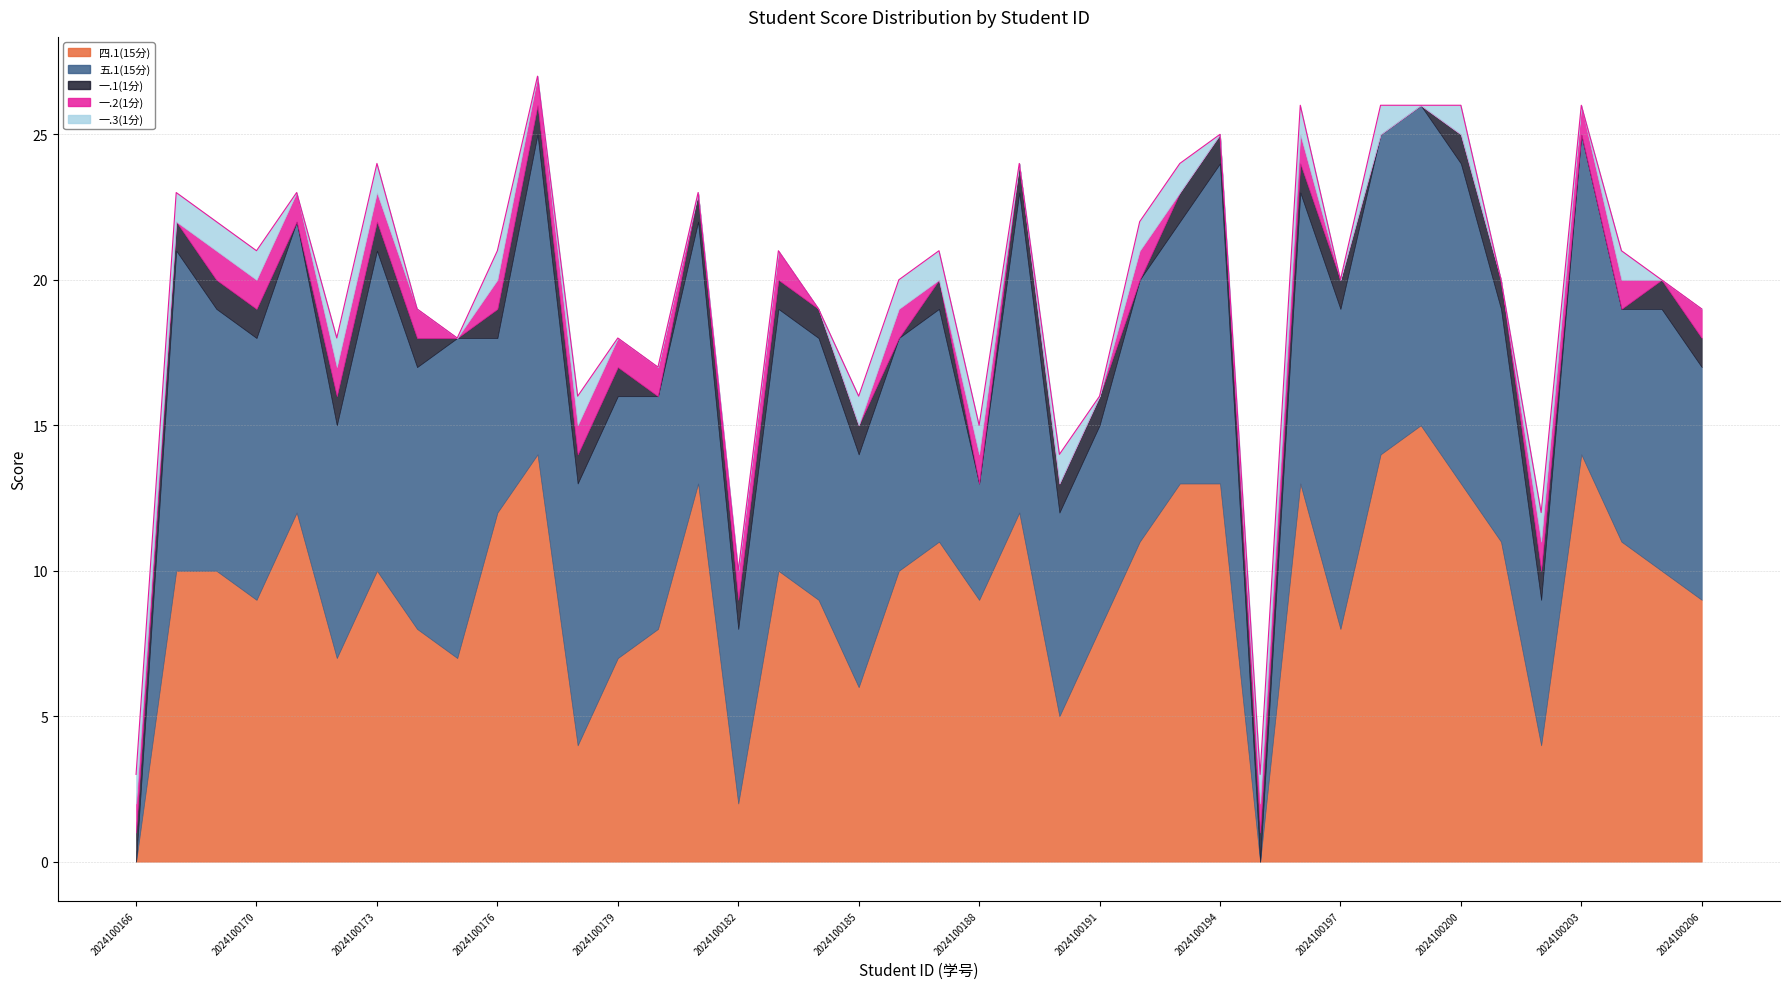

What is the value of the 一.2(1分) point at the 26th from the left?

1